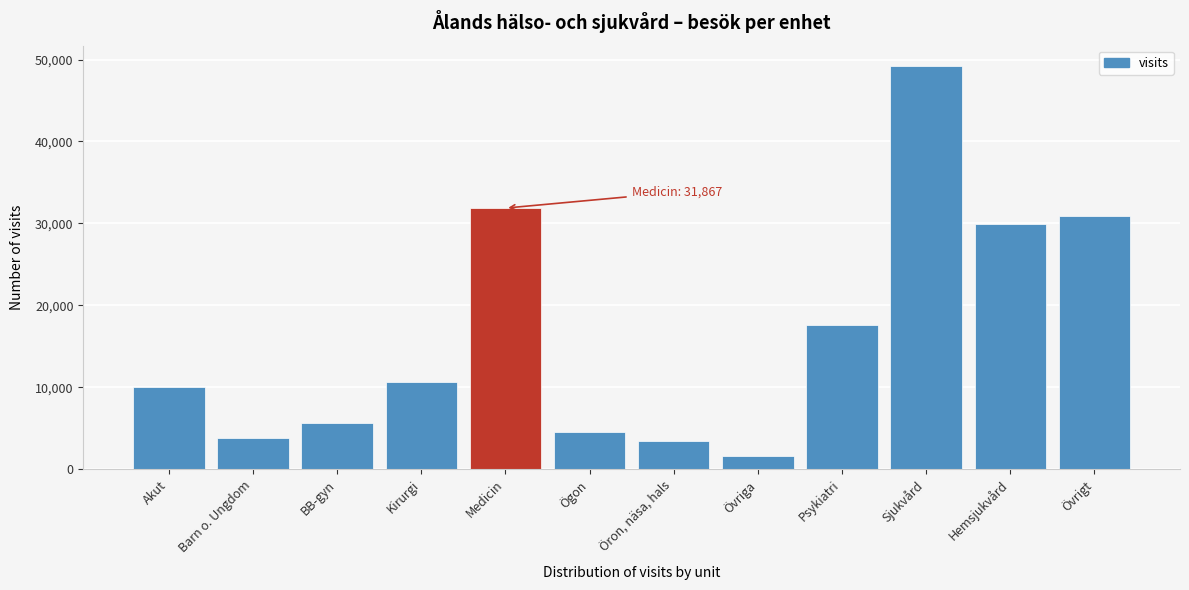

Reading left to right, list all the values displayed in this chart.

10015	3792	5586	10593	31867	4518	3423	1555	17590	49238	29949	30900